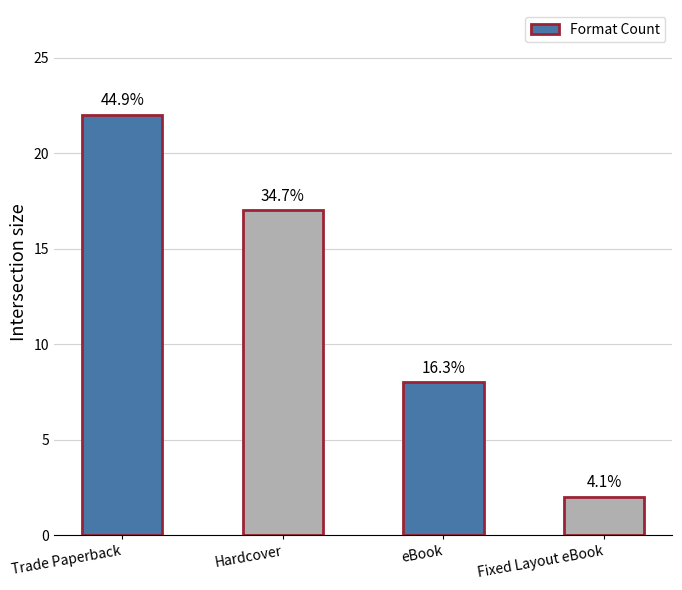

What is the label of the 4th bar from the right?

Trade Paperback